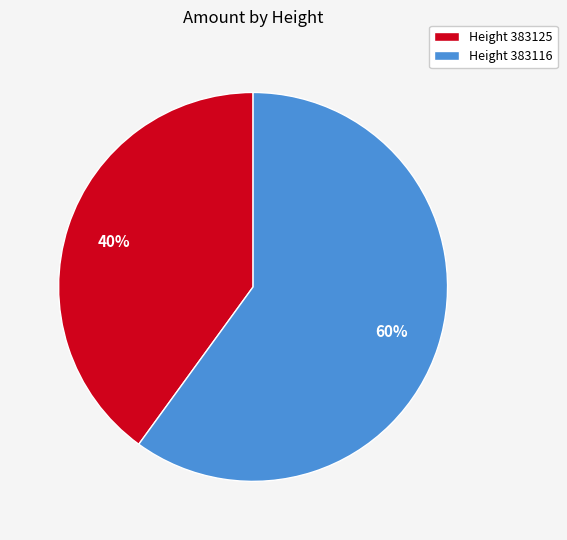

To the nearest percent, what is the difference between the largest and smallest slice percentages?

20%